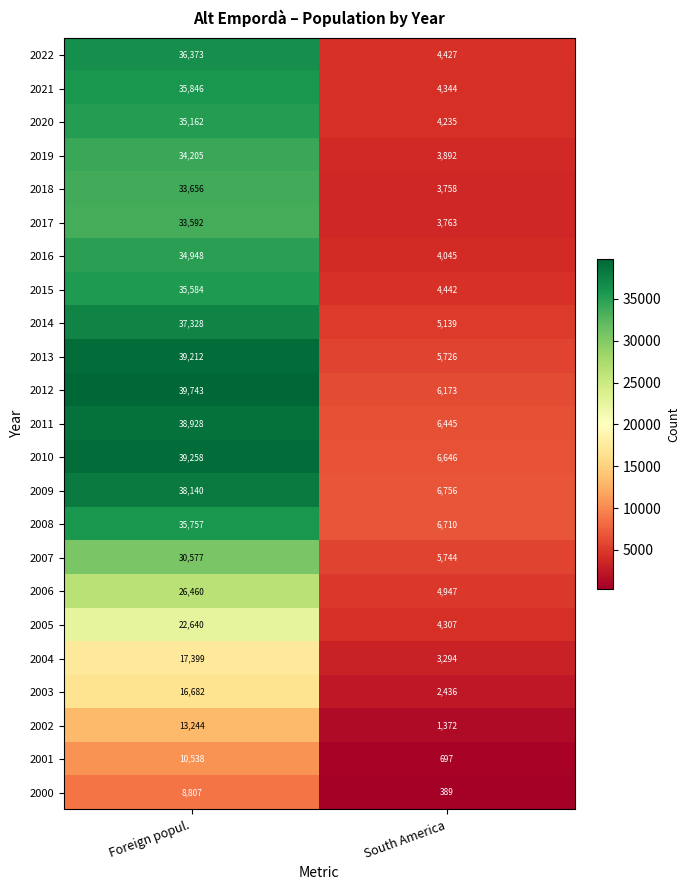

What is the smallest value displayed?

389